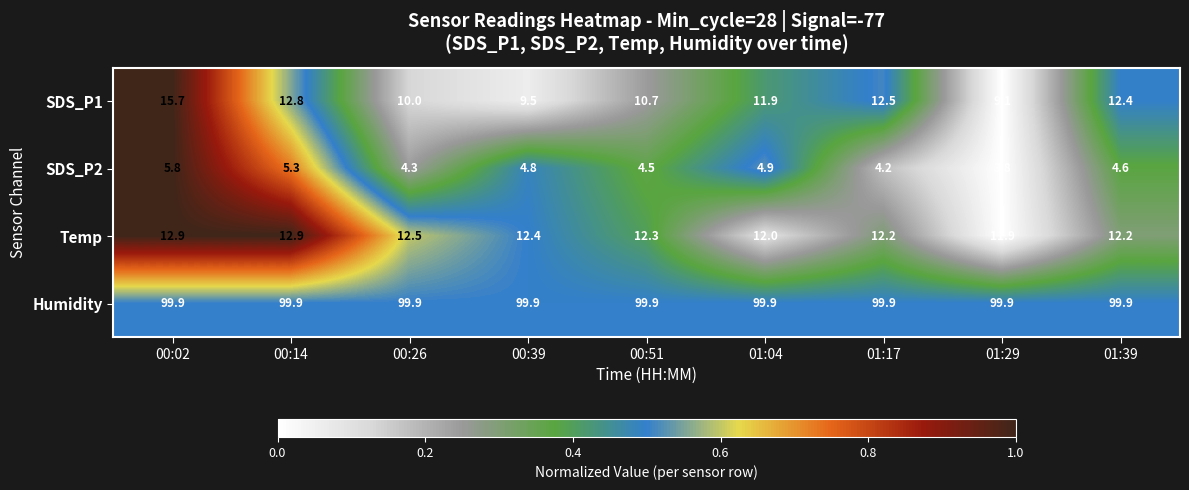

Which series has the widest spread of values?

SDS_P1